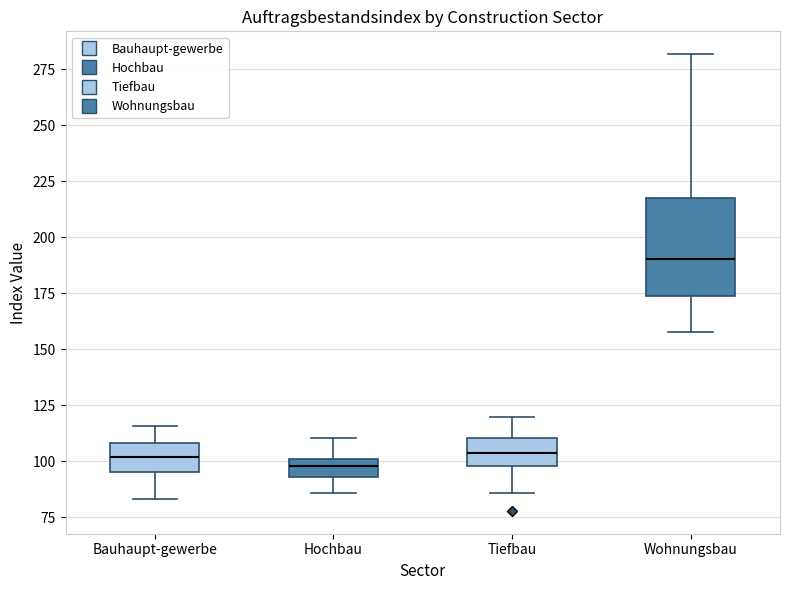

Reading left to right, read every box against the y-axis: the position of its median line, the range the box covers, and the ends of its whiskers. The values are not printed on the chart, so give them approximately, as read against the axis.

Bauhaupt-gewerbe: median 100, box 95 to 110, whiskers 85 to 115
Hochbau: median 100 (inside the box), box 95 to 100, whiskers 85 to 110
Tiefbau: median 105, box 100 to 110, whiskers 85 to 120
Wohnungsbau: median 190, box 175 to 220, whiskers 160 to 280